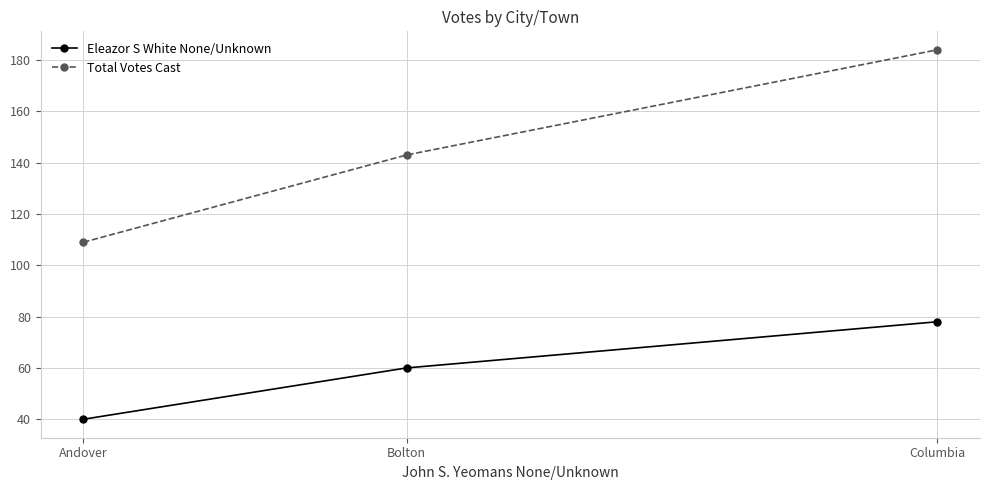

At which label does Total Votes Cast reach its minimum?

Andover